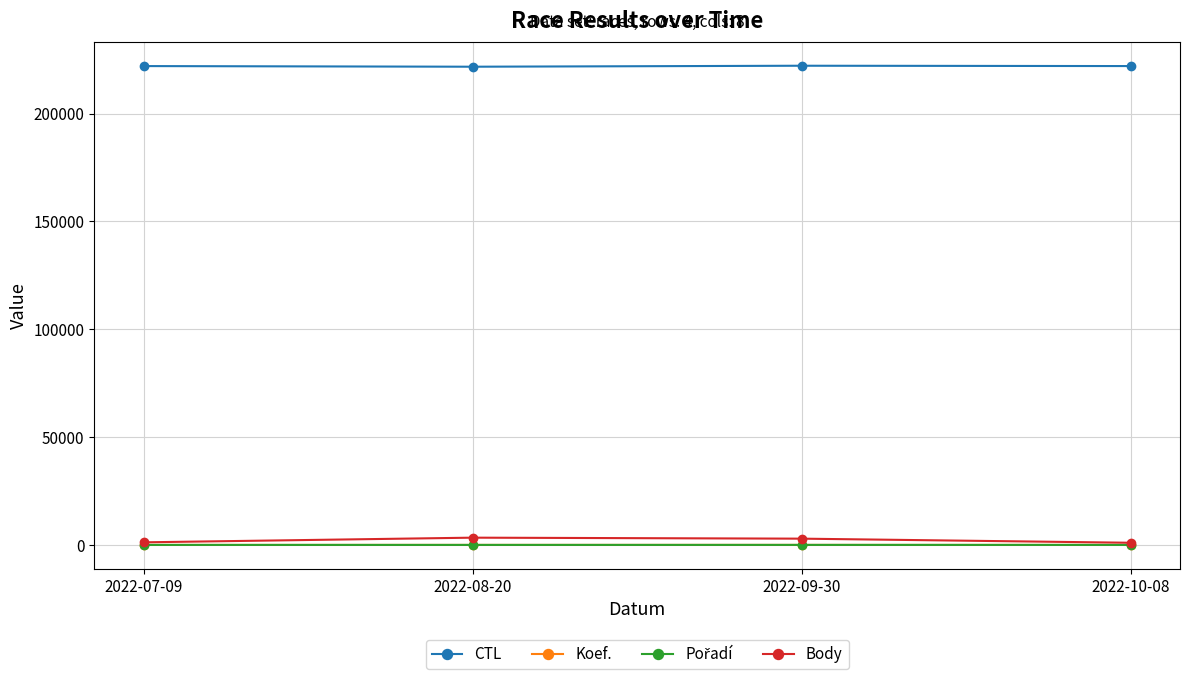

What is the spread (max minus min) of values at 2022-07-09?

222003